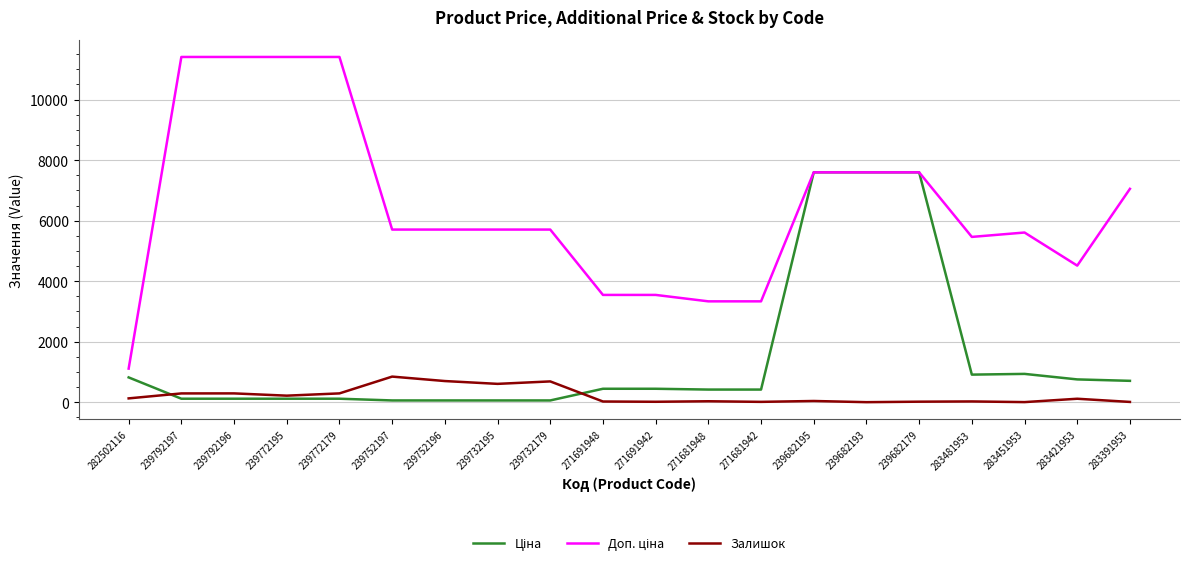

Does the chart display data point markers on the line(s)?

No